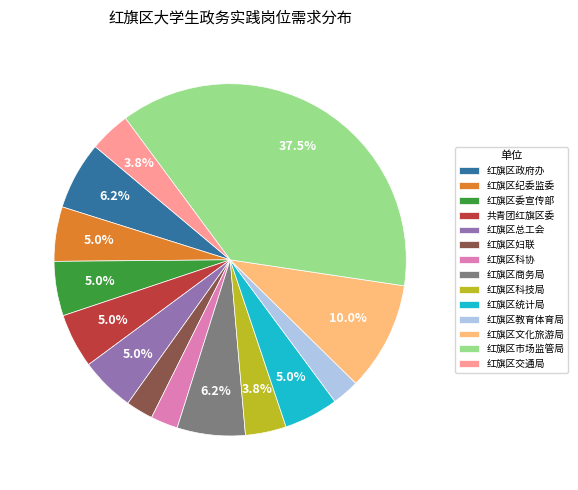

What is the largest slice in the pie chart?

红旗区市场监管局